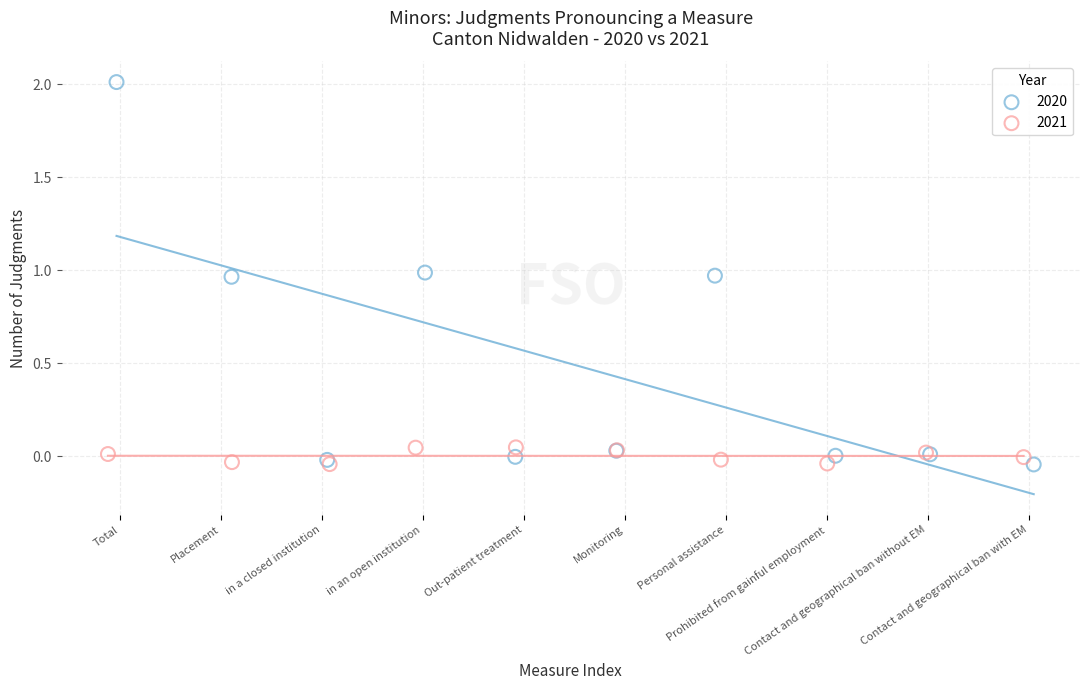

Which series reaches the maximum Y coordinate?

2020